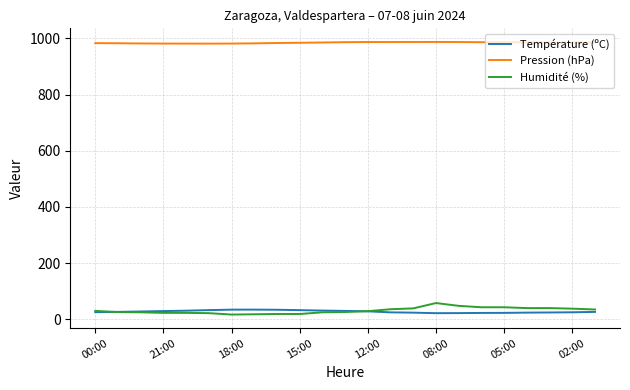

What is the highest value of the Humidité (%) series?

58.0